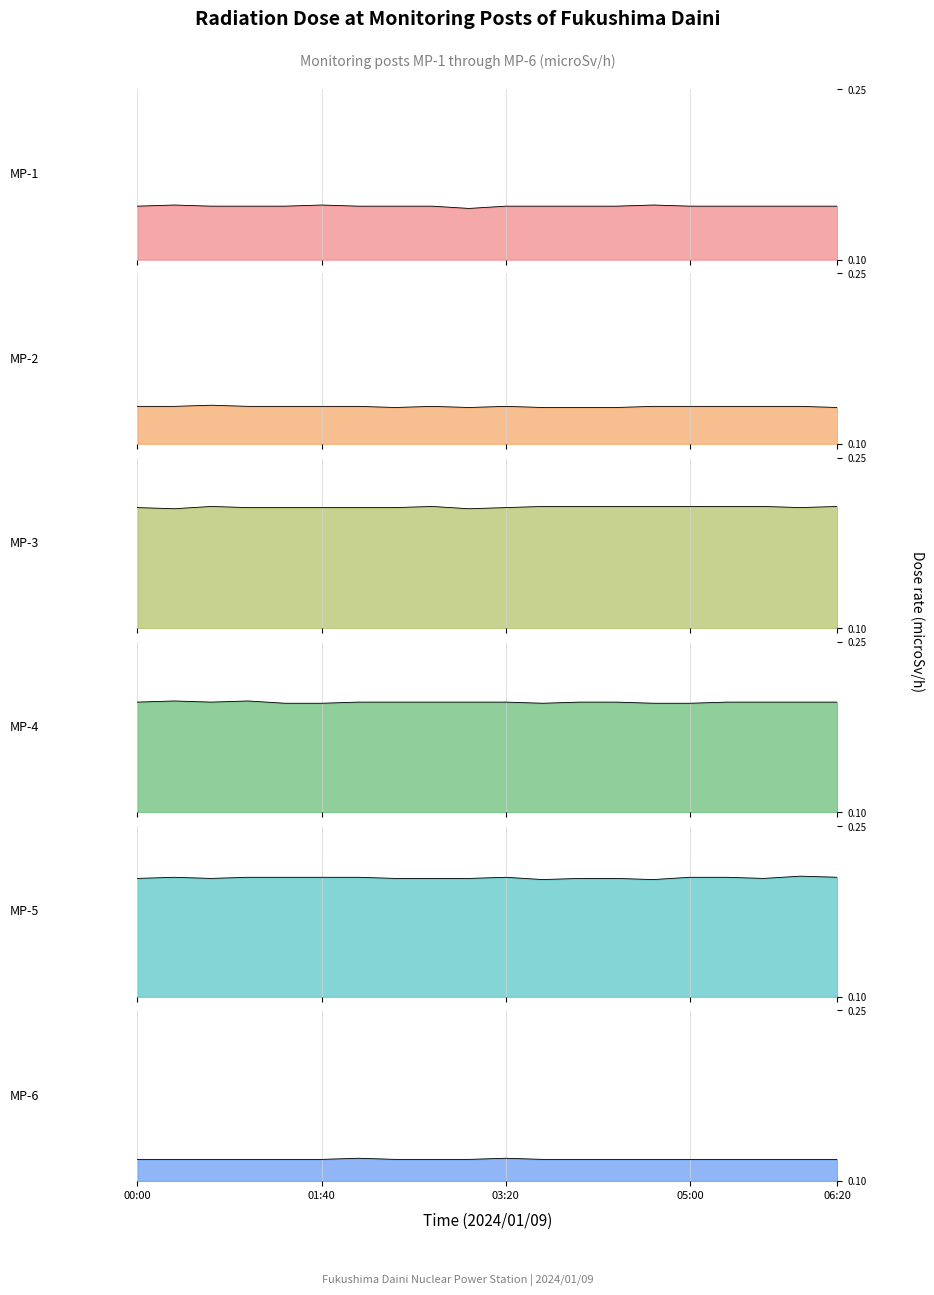

Between 02:40 and 03:00, which series saw the biggest shift?

MP-1